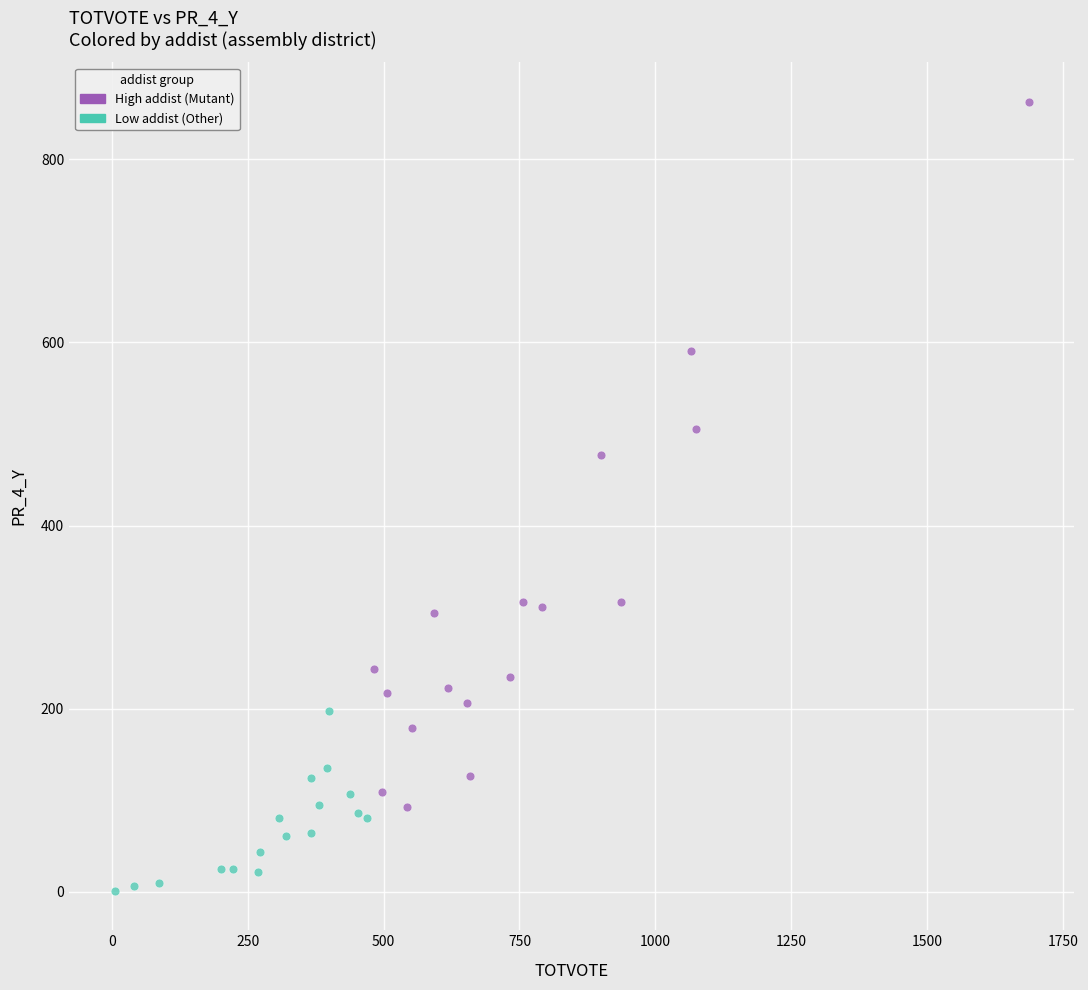

Which series contains the highest Y value?

High addist (Mutant)